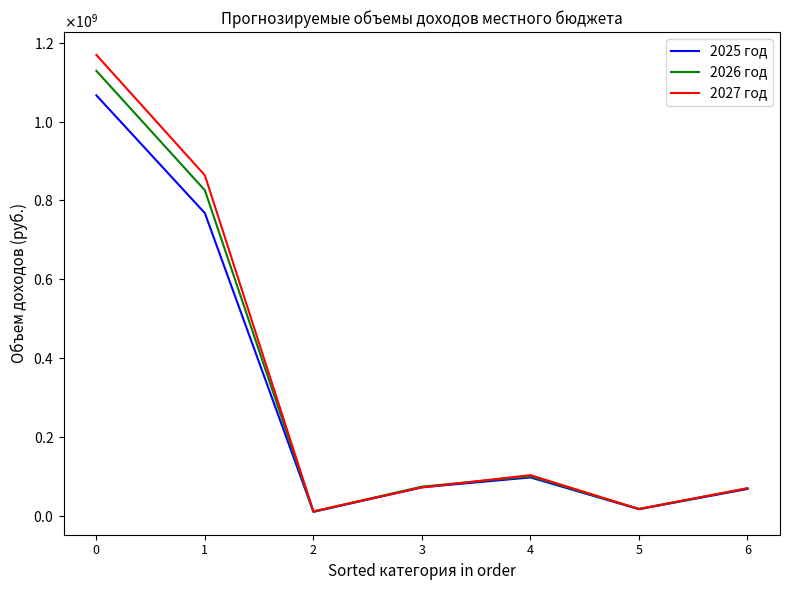

What are all the series names shown in the legend?

2025 год, 2026 год, 2027 год